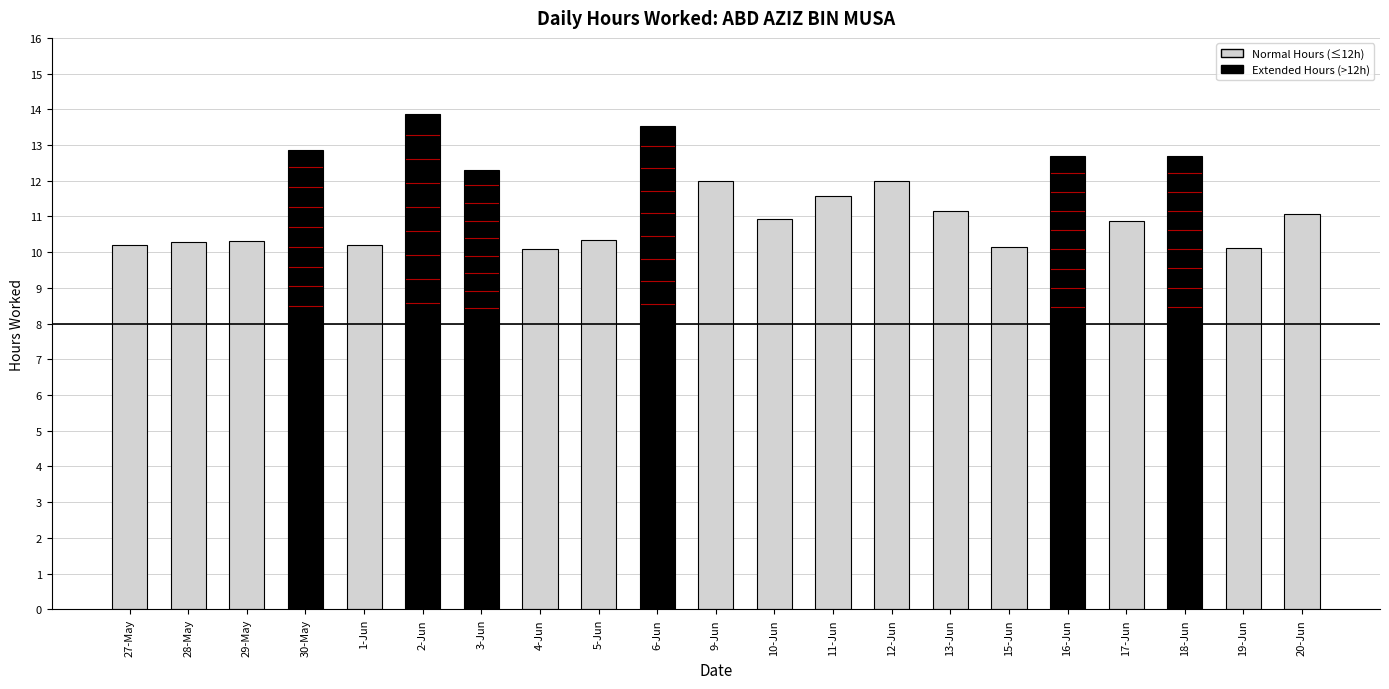

True or false: the data shows 13.5 at 6-Jun.

True